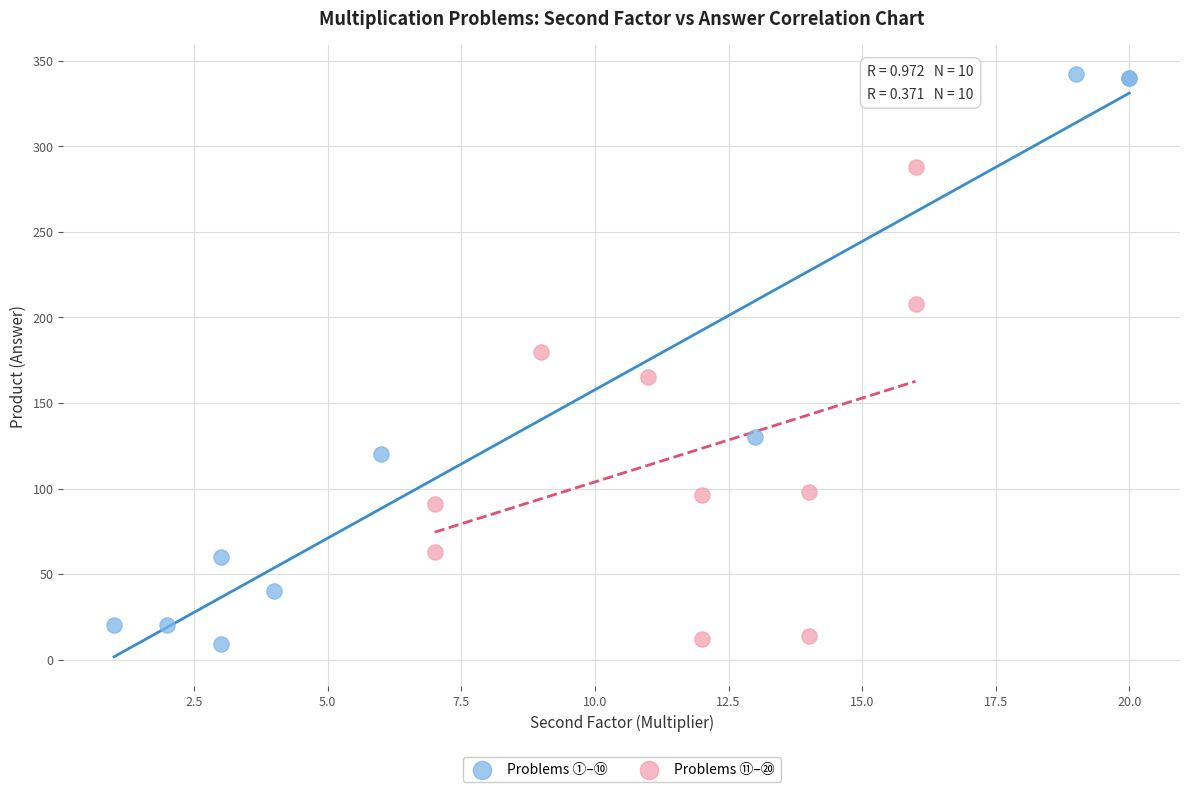

Which series reaches the maximum Y coordinate?

Problems ①–⑩